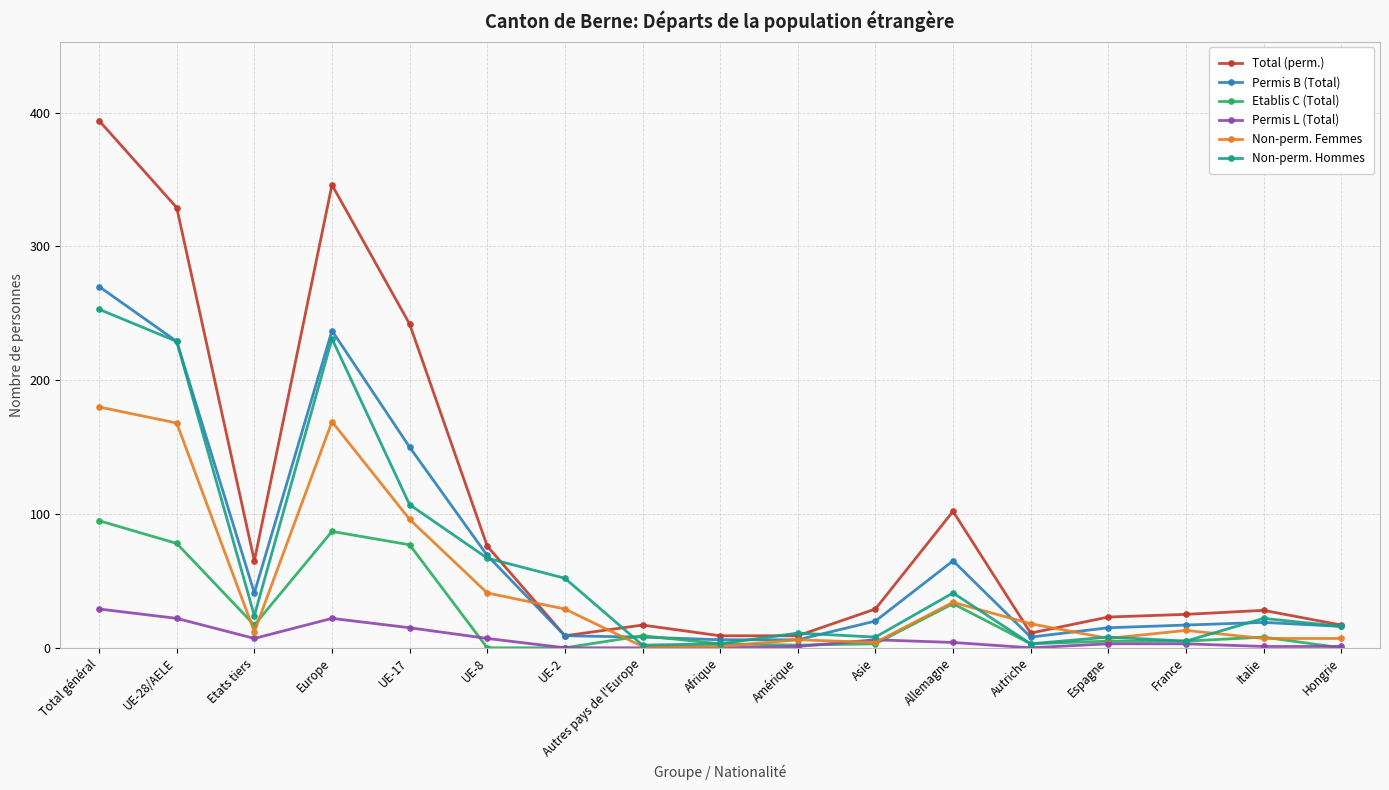

What is the label of the 14th point from the left?

Espagne